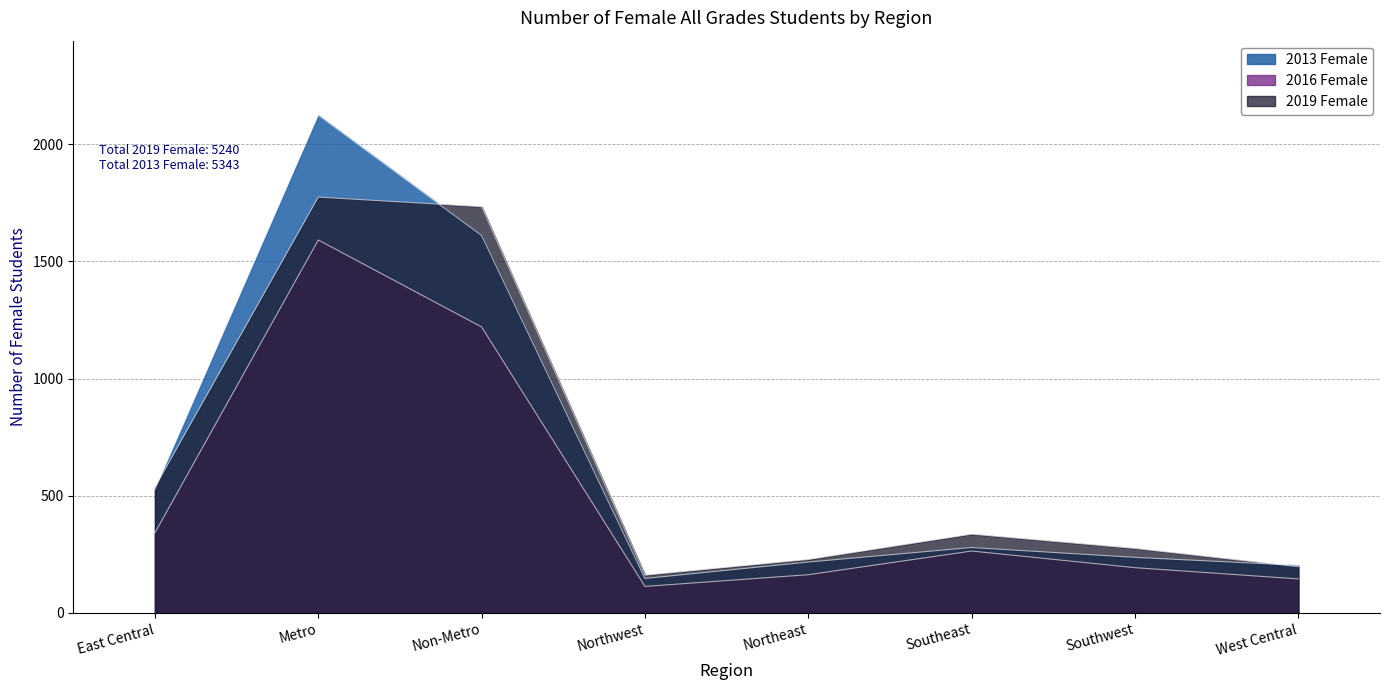

How many interior local valleys does the 2016 Female series have?

1